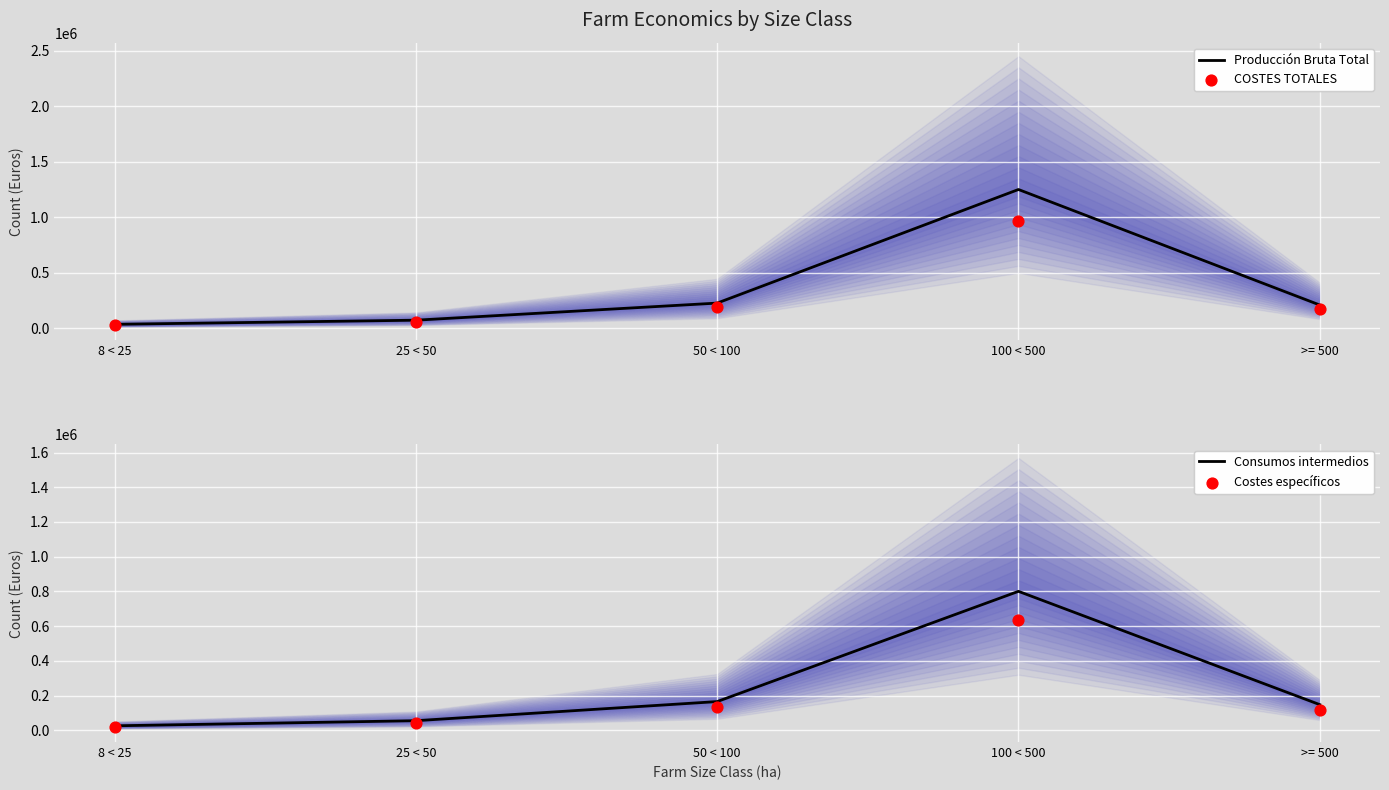

Which series has the widest spread of Y values?

Producción Bruta Total (mean)